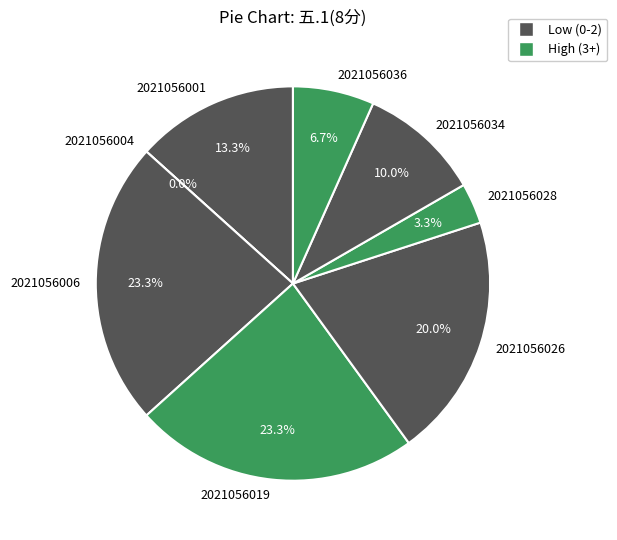

Is 2021056034 the majority of the pie?

No